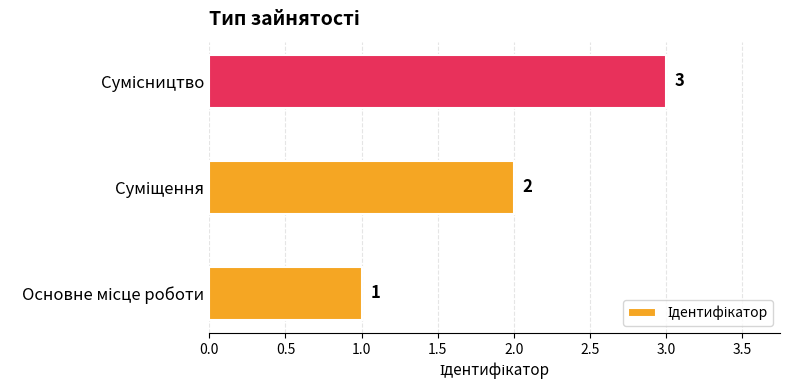

What is the difference between the maximum and second lowest values?

1